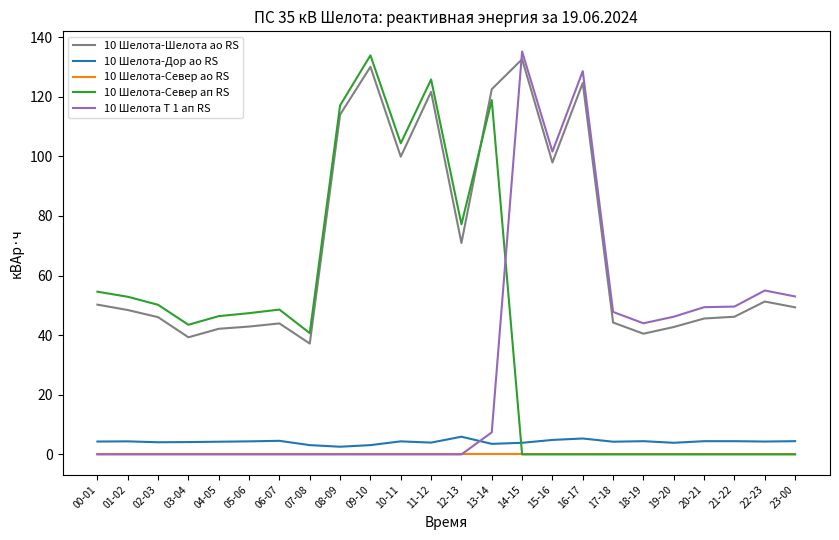

What position from the right is 14-15?

10